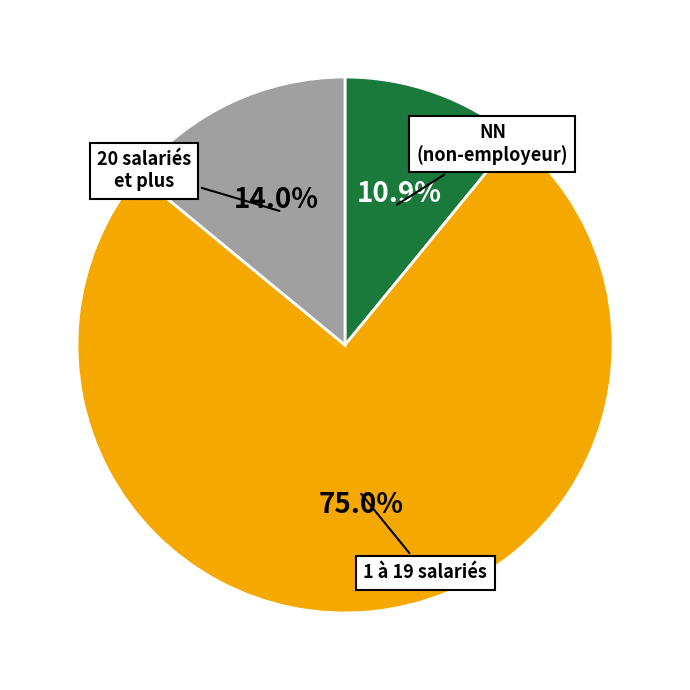

How much of the chart is everything except 20 salariés et plus?

86.0%